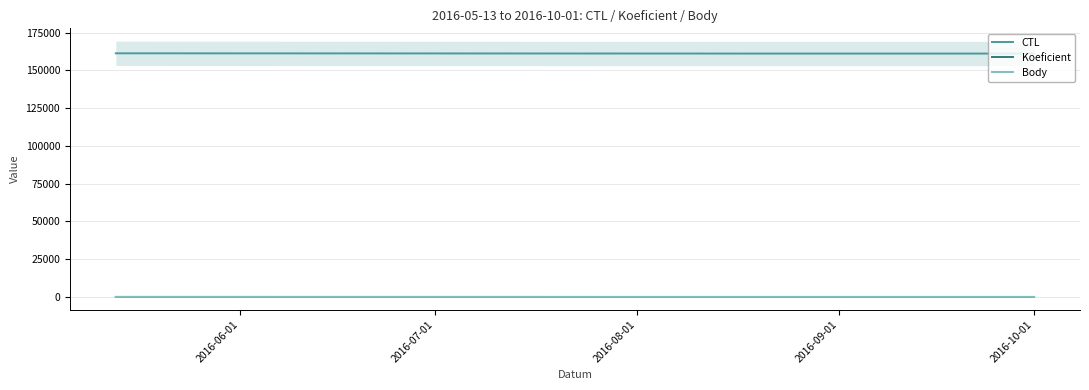

Which series changed the most between 2016-07-01 and 2016-08-01?

CTL